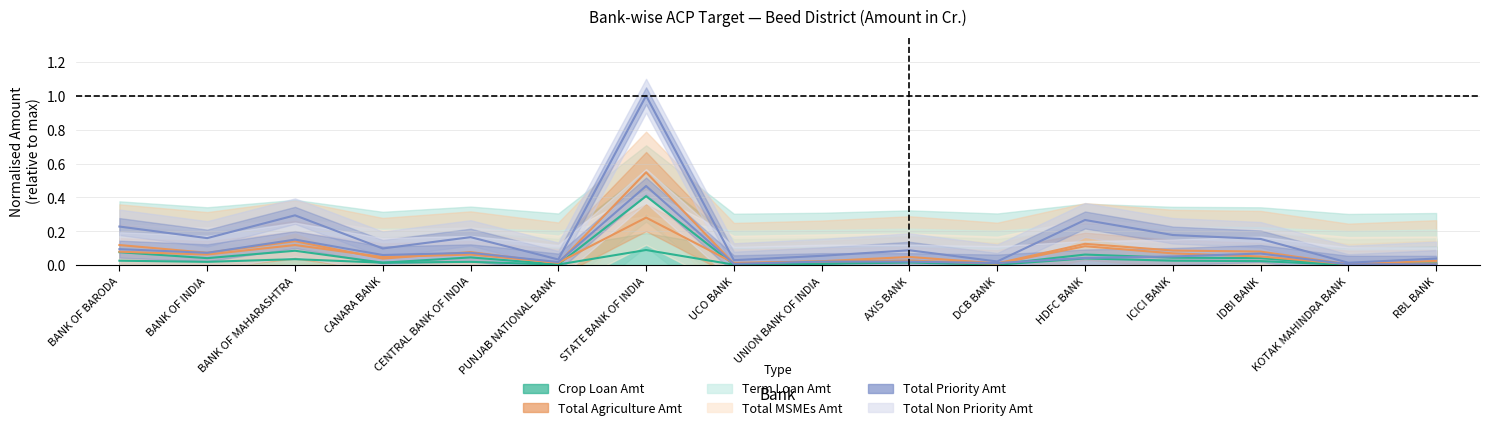

Rank the categories by Term Loan Amt value from lowest to highest.

KOTAK MAHINDRA BANK, UCO BANK, DCB BANK, PUNJAB NATIONAL BANK, UNION BANK OF INDIA, RBL BANK, CANARA BANK, AXIS BANK, CENTRAL BANK OF INDIA, BANK OF INDIA, IDBI BANK, BANK OF BARODA, ICICI BANK, BANK OF MAHARASHTRA, HDFC BANK, STATE BANK OF INDIA